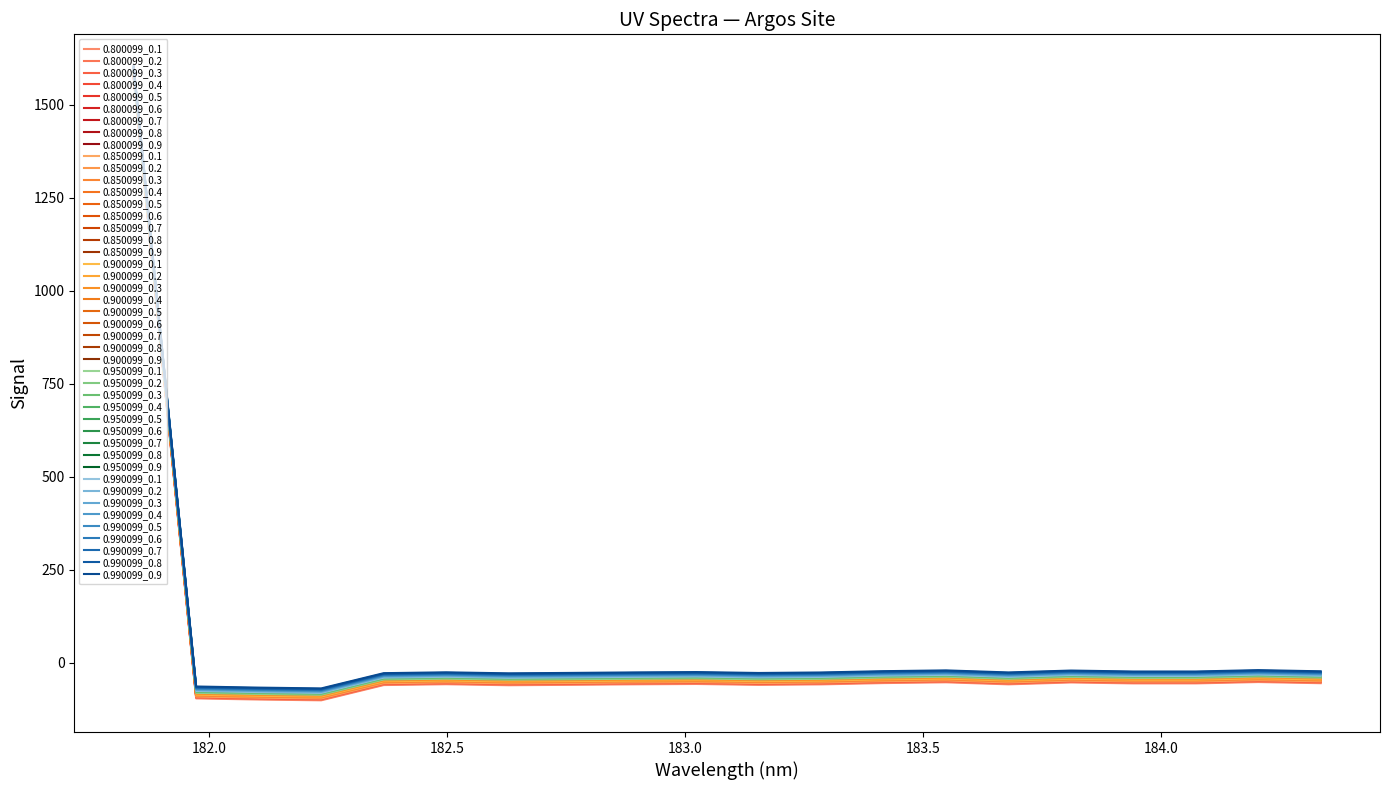

Does the chart display data point markers on the line(s)?

No